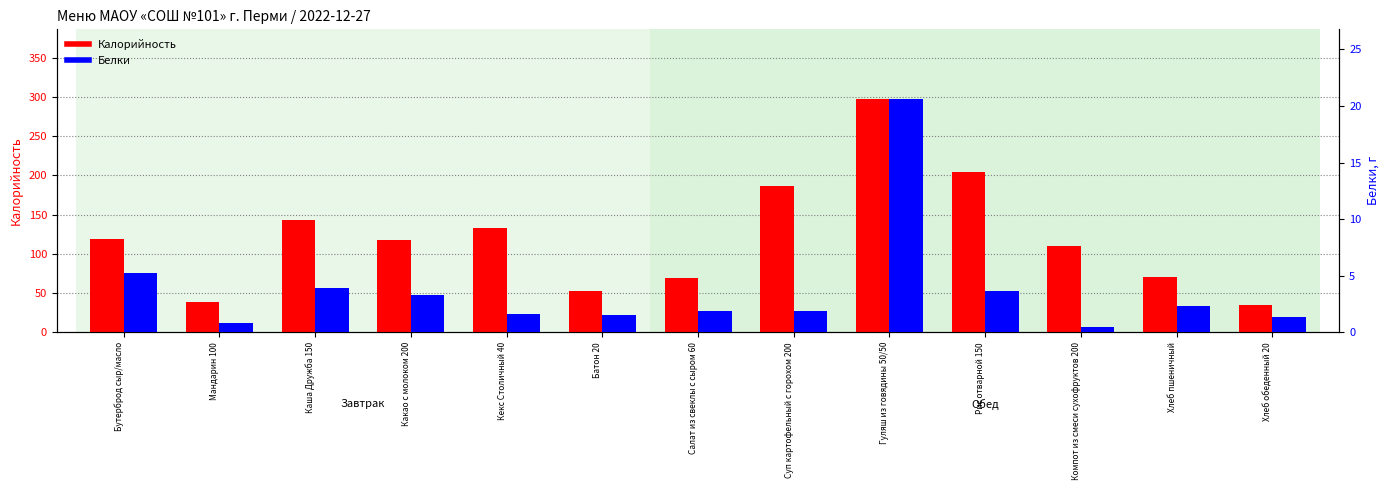

Rank the series at Компот из смеси сухофруктов 200 from highest to lowest value.

Калорийность, Белки